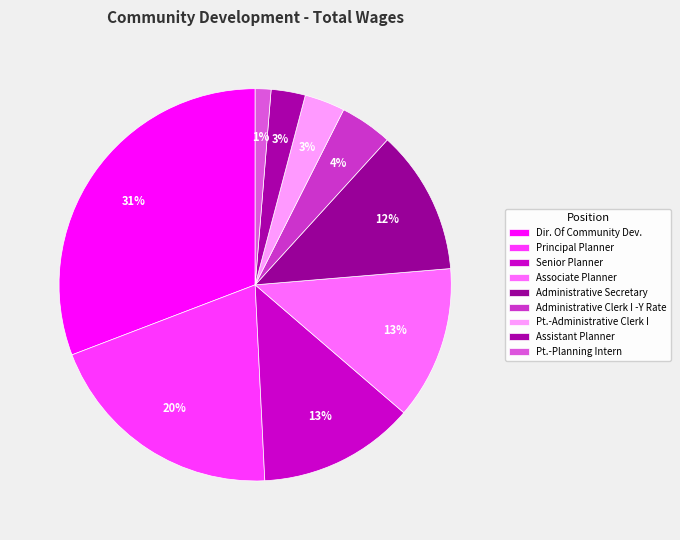

What is the total percentage of Administrative Clerk I -Y Rate and Associate Planner?

16.9%